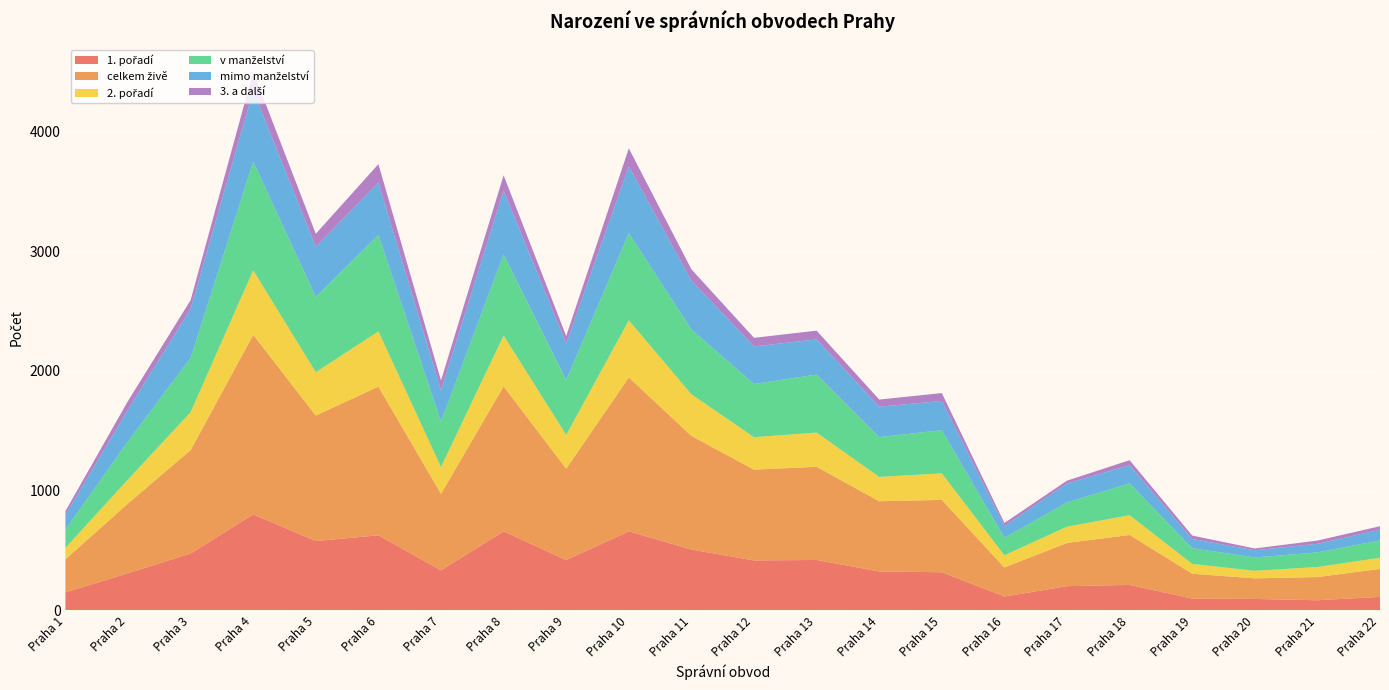

Reading left to right, list all the values displayed in this chart.

1. pořadí: 149	309	474	801	578	626	333	659	419	659	507	416	420	324	317	114	201	211	97	94	83	111
celkem živě: 276	583	864	1501	1049	1243	640	1212	764	1287	950	759	779	587	605	243	361	418	208	172	194	234
2. pořadí: 96	201	317	540	362	462	224	425	282	477	348	271	286	203	222	102	136	165	82	63	84	93
v manželství: 153	318	454	908	630	807	380	679	459	729	542	445	485	333	361	146	203	266	131	112	122	145
mimo manželství: 123	265	410	593	419	436	260	533	305	558	408	314	294	254	244	97	158	152	77	60	72	89
3. a další: 31	73	73	160	109	155	83	128	63	151	95	72	73	60	66	27	24	42	29	15	27	30